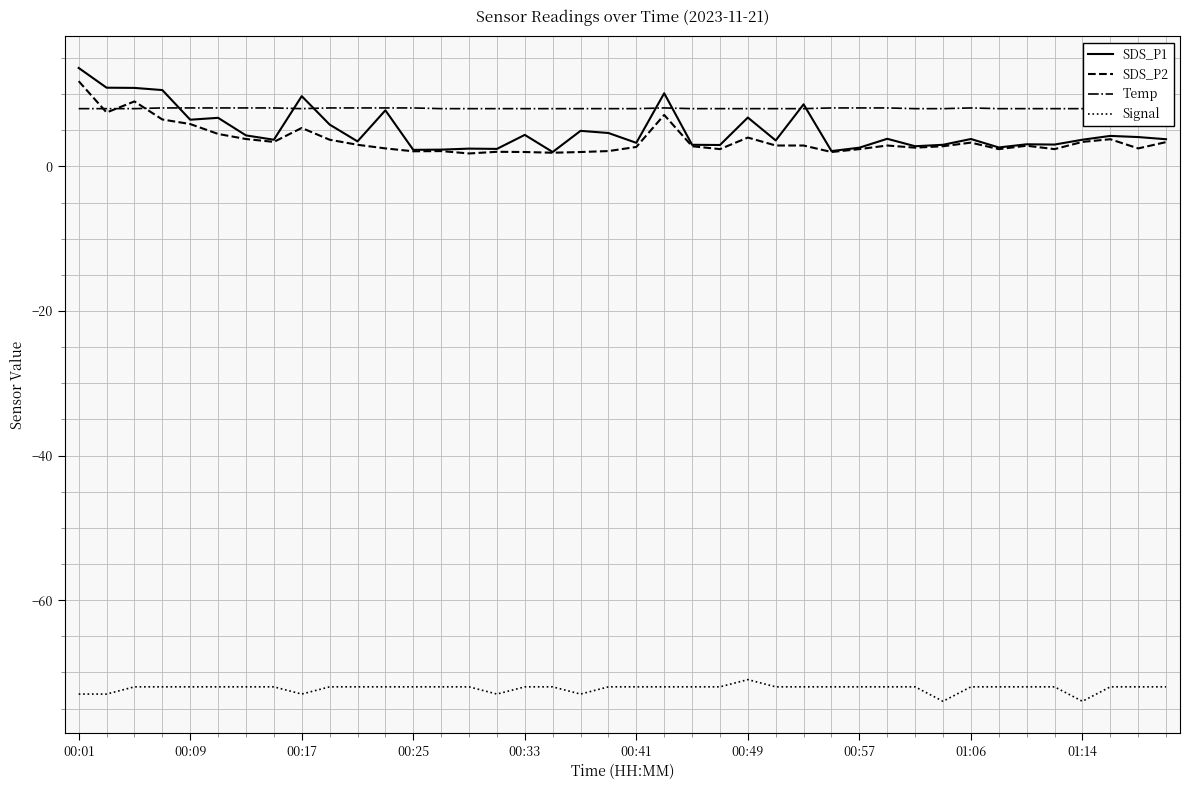

True or false: SDS_P1 and Signal intersect in this chart.

False